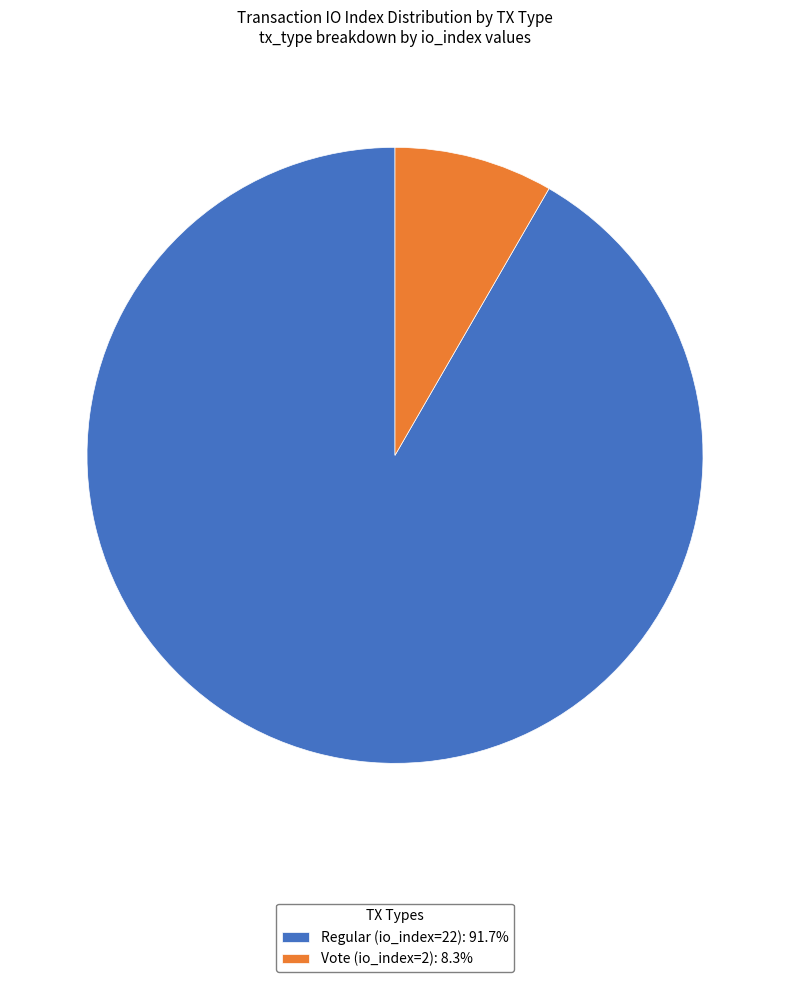

Is it true that Regular (io_index=22) is 92% of the pie?

True